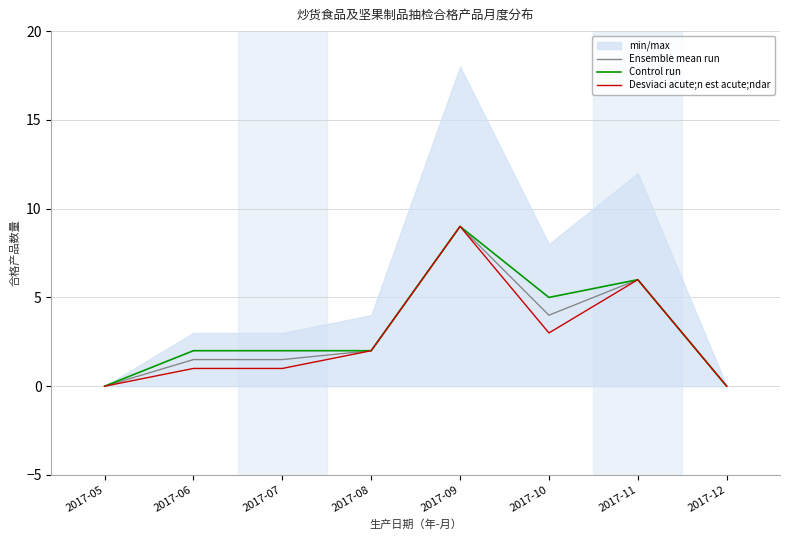

The value of Control run at 2017-05 is -3.0. True or false?

False